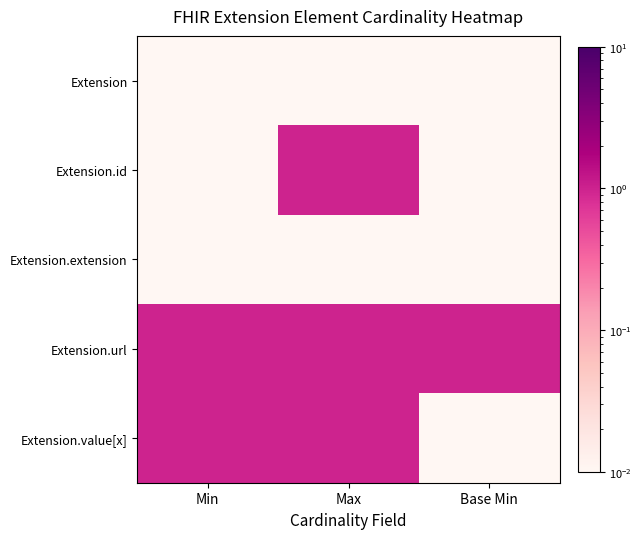

Which series has the widest spread of values?

Extension.id